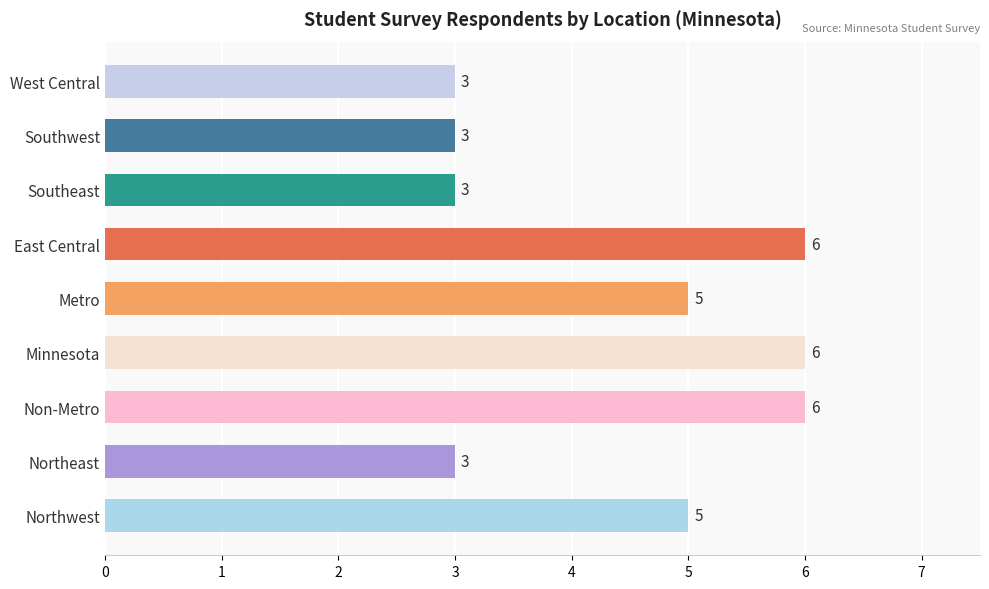

Are the bars horizontal?

Yes